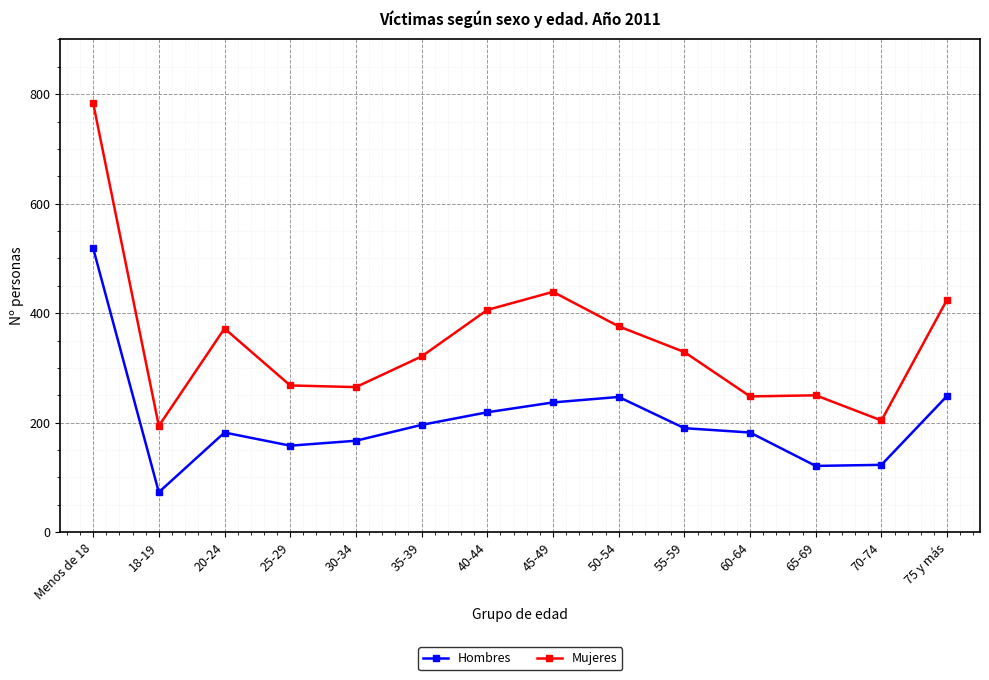

How many lines are shown in the chart?

2